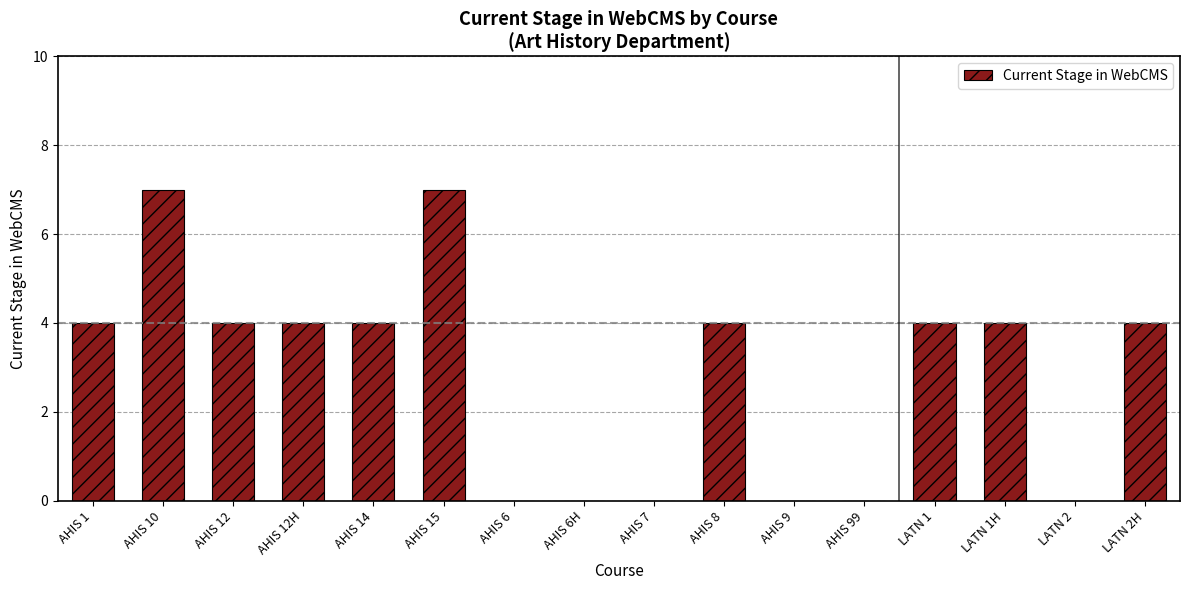

The value at AHIS 9 is 4. True or false?

False